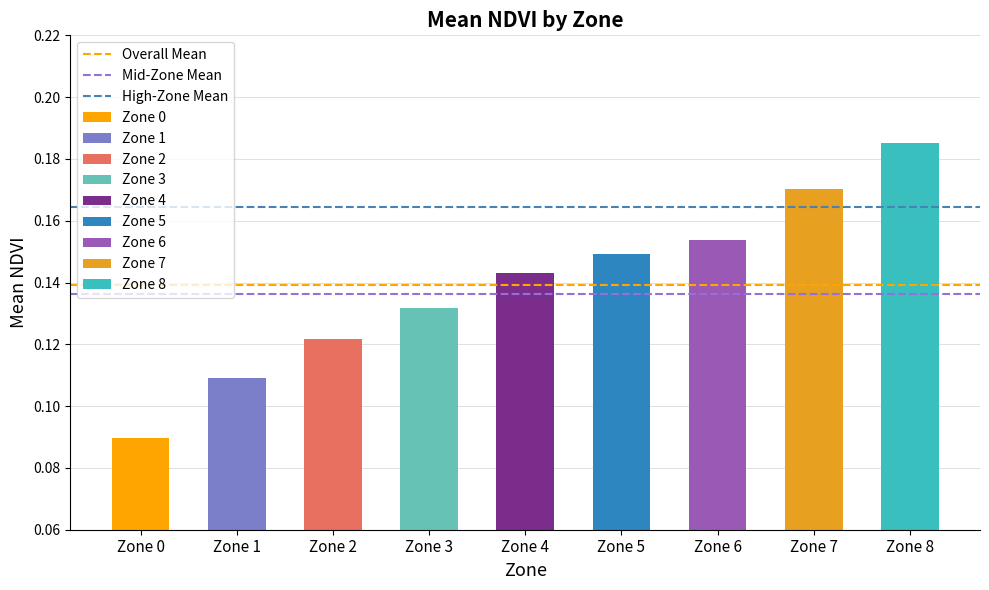

Between Zone 0 and Zone 1, which series saw the biggest shift?

Overall Mean